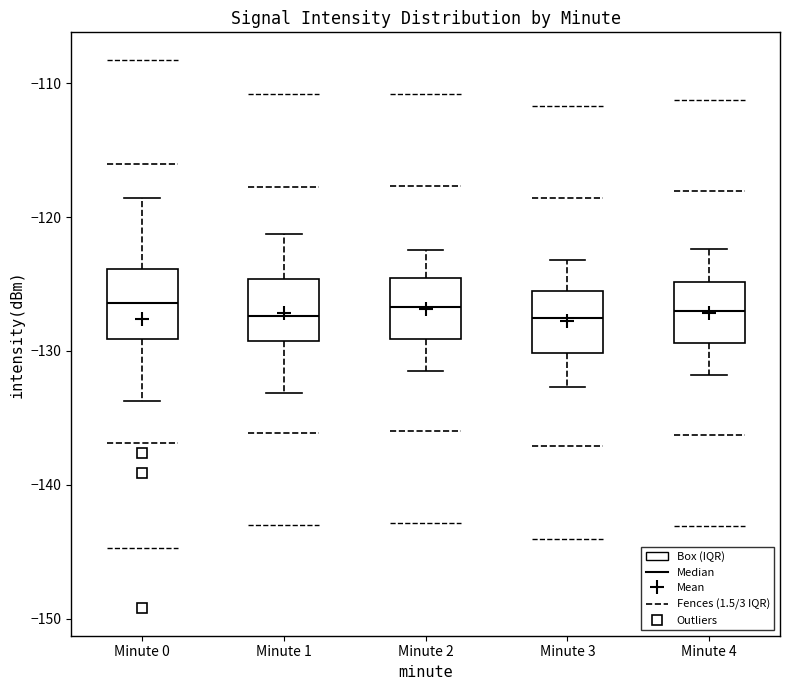

Where is the lower edge of the box for Minute 4 on the y-axis? The values are not printed on the chart, so give them approximately, as read against the axis.

-129